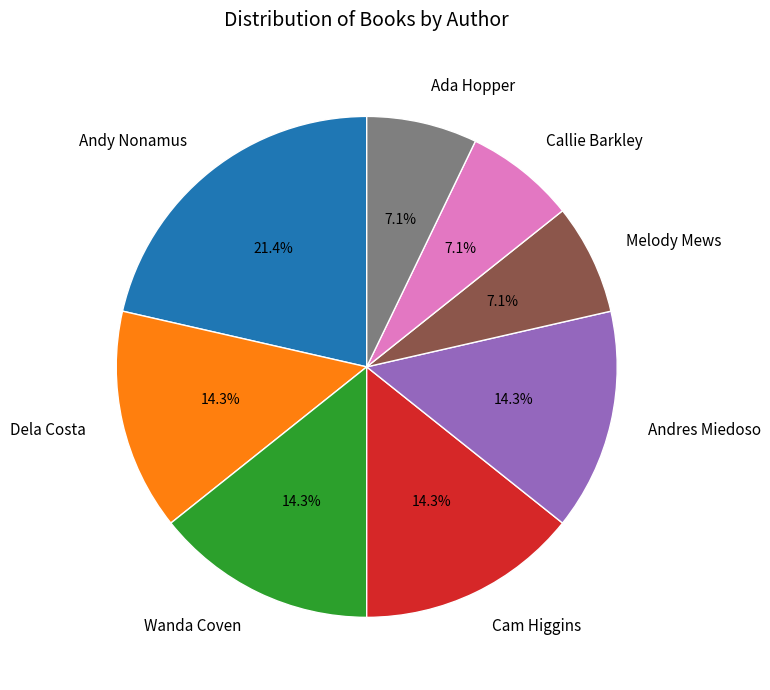

Which slice is the largest?

Andy Nonamus